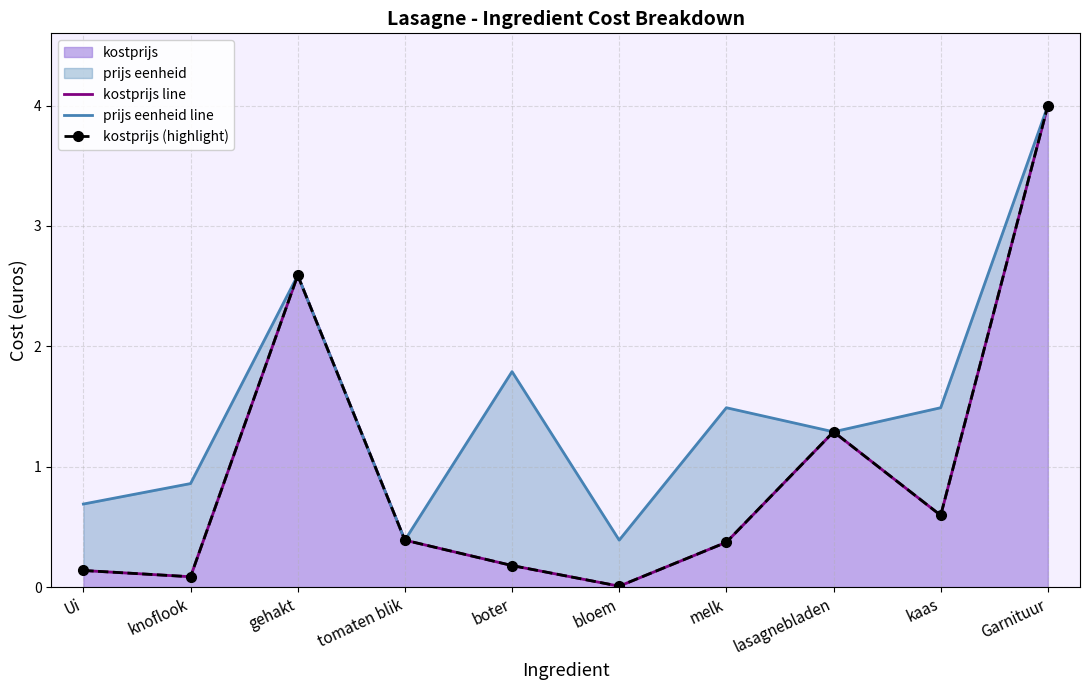

At which category does kostprijs (highlight) reach its first local valley?

knoflook